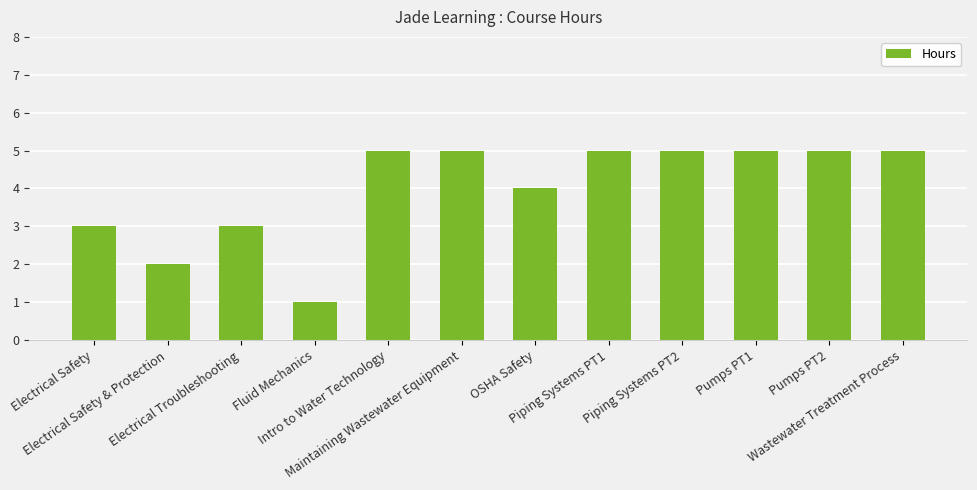

What is the label of the 2nd bar from the right?

Pumps PT2